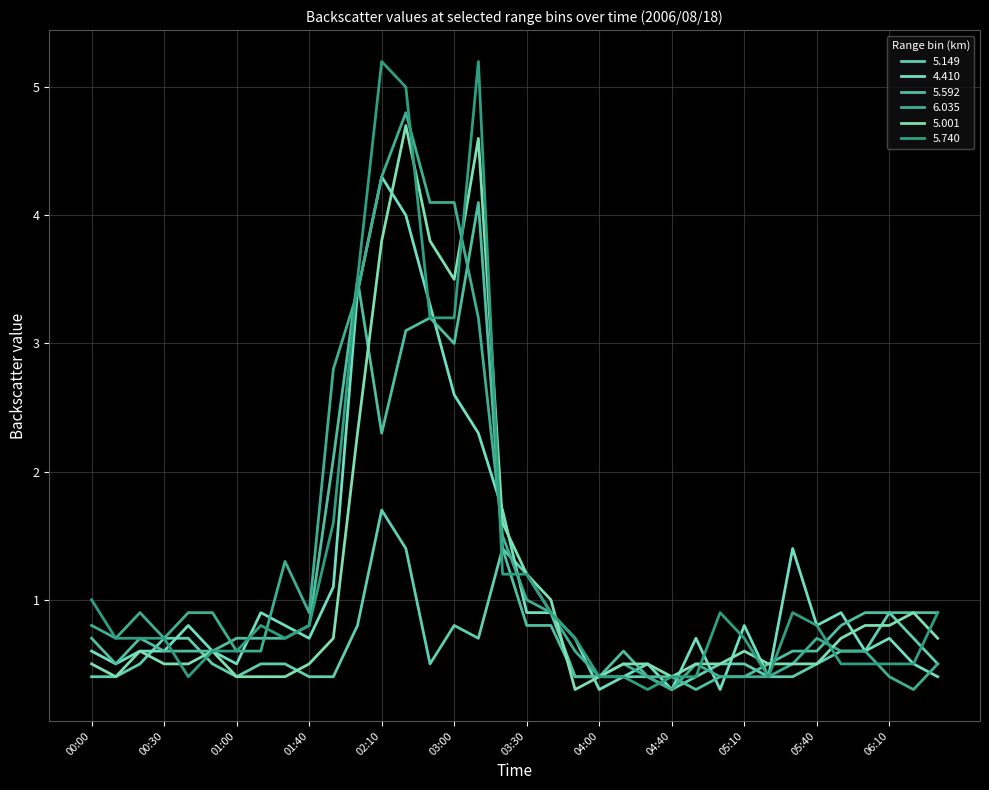

Does the chart have visible grid lines?

Yes